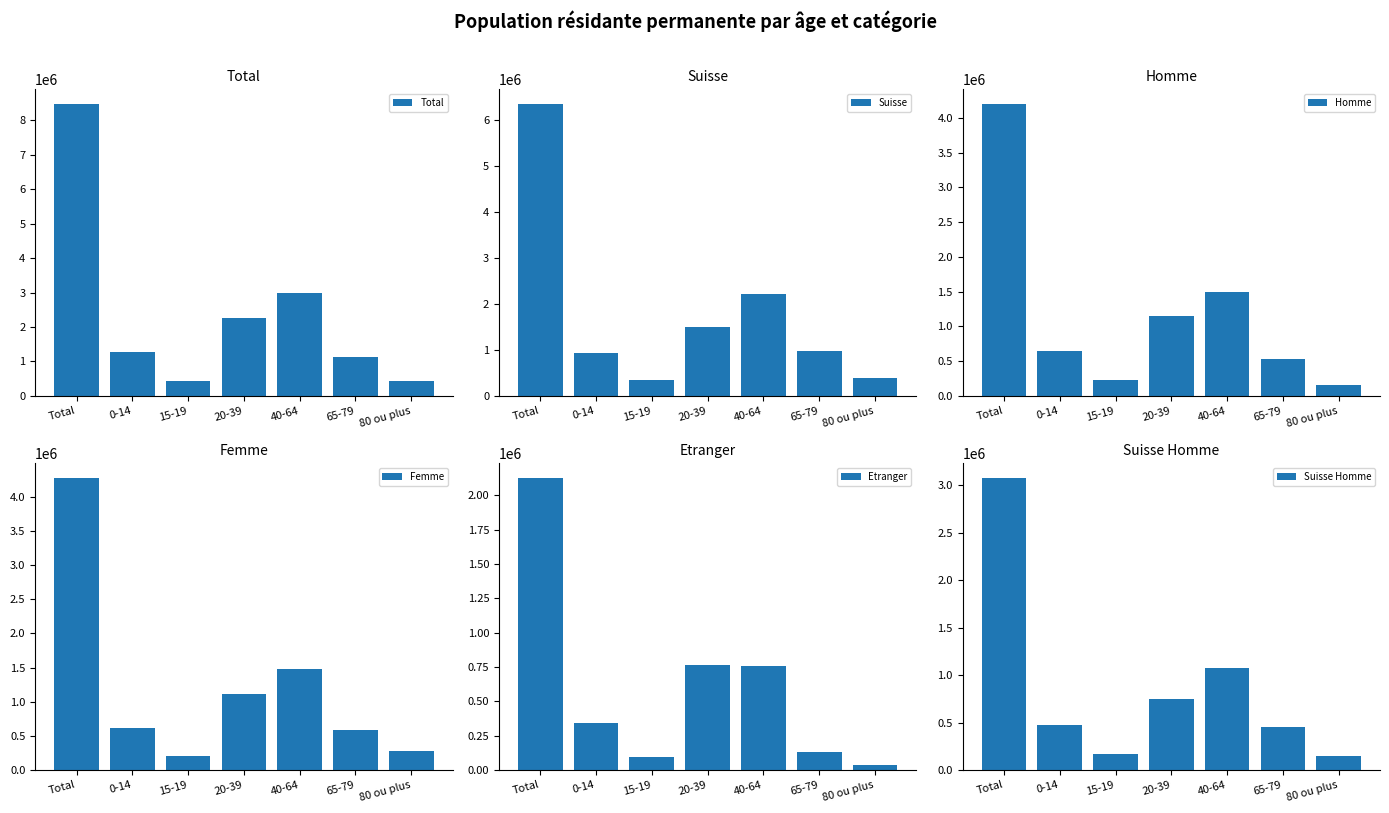

What are all the series names shown in the legend?

Total, Suisse, Homme, Femme, Etranger, Suisse Homme